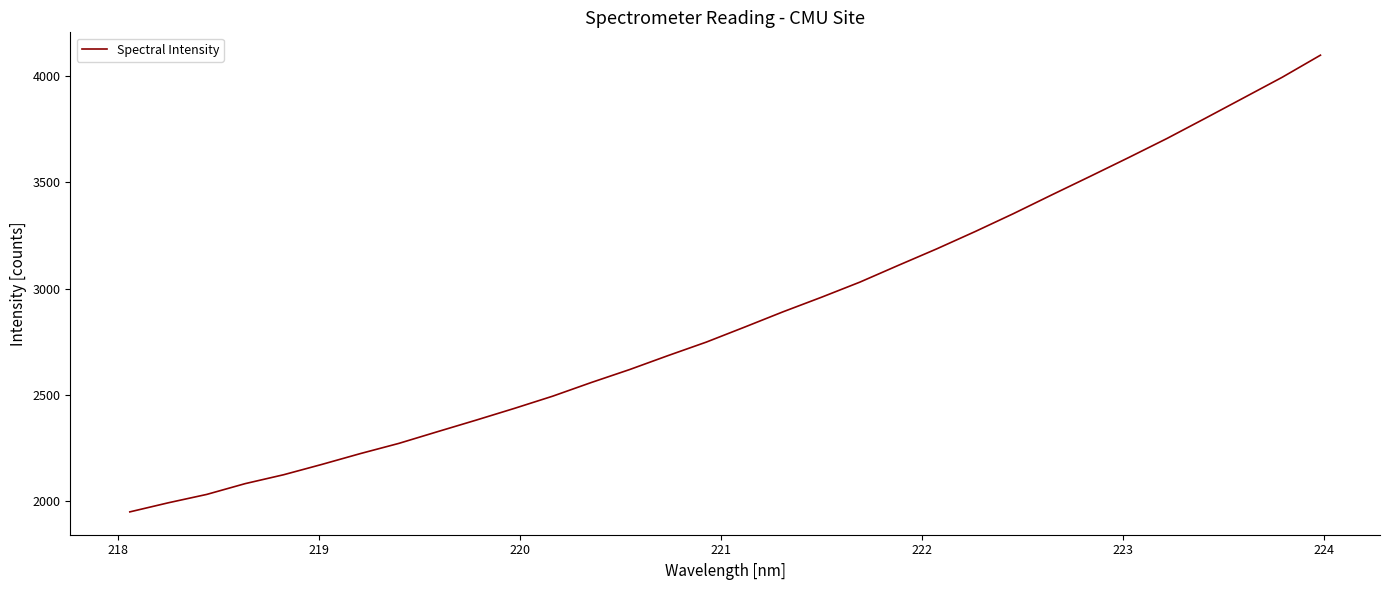

What is the difference between the maximum and minimum values?

2148.5